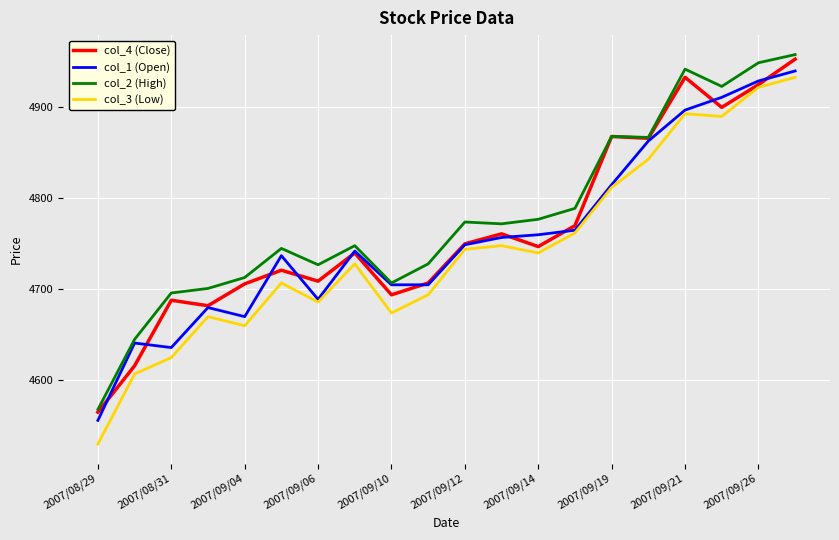

True or false: col_3 (Low) and col_2 (High) intersect in this chart.

False